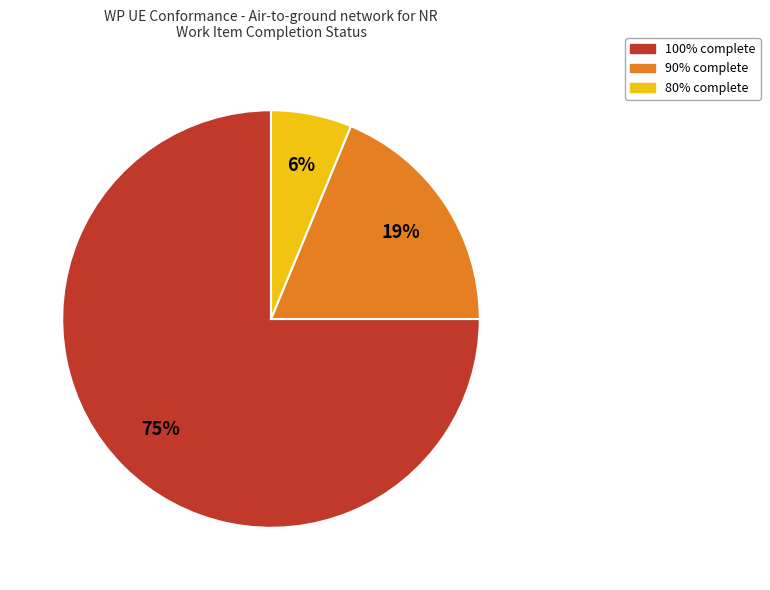

Is there a majority slice in this chart?

Yes